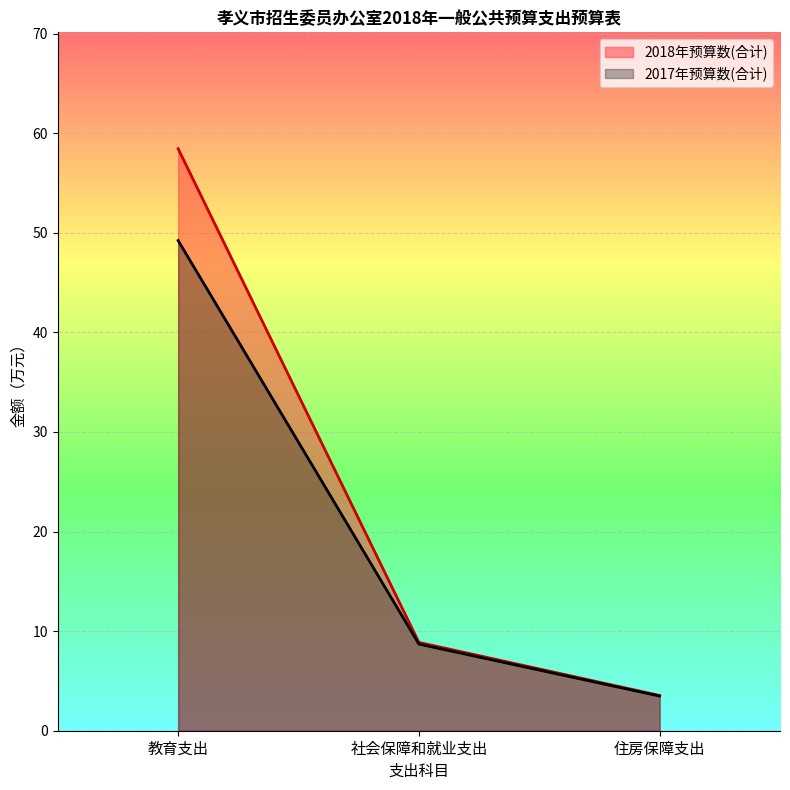

Does the chart display data point markers on the line(s)?

No